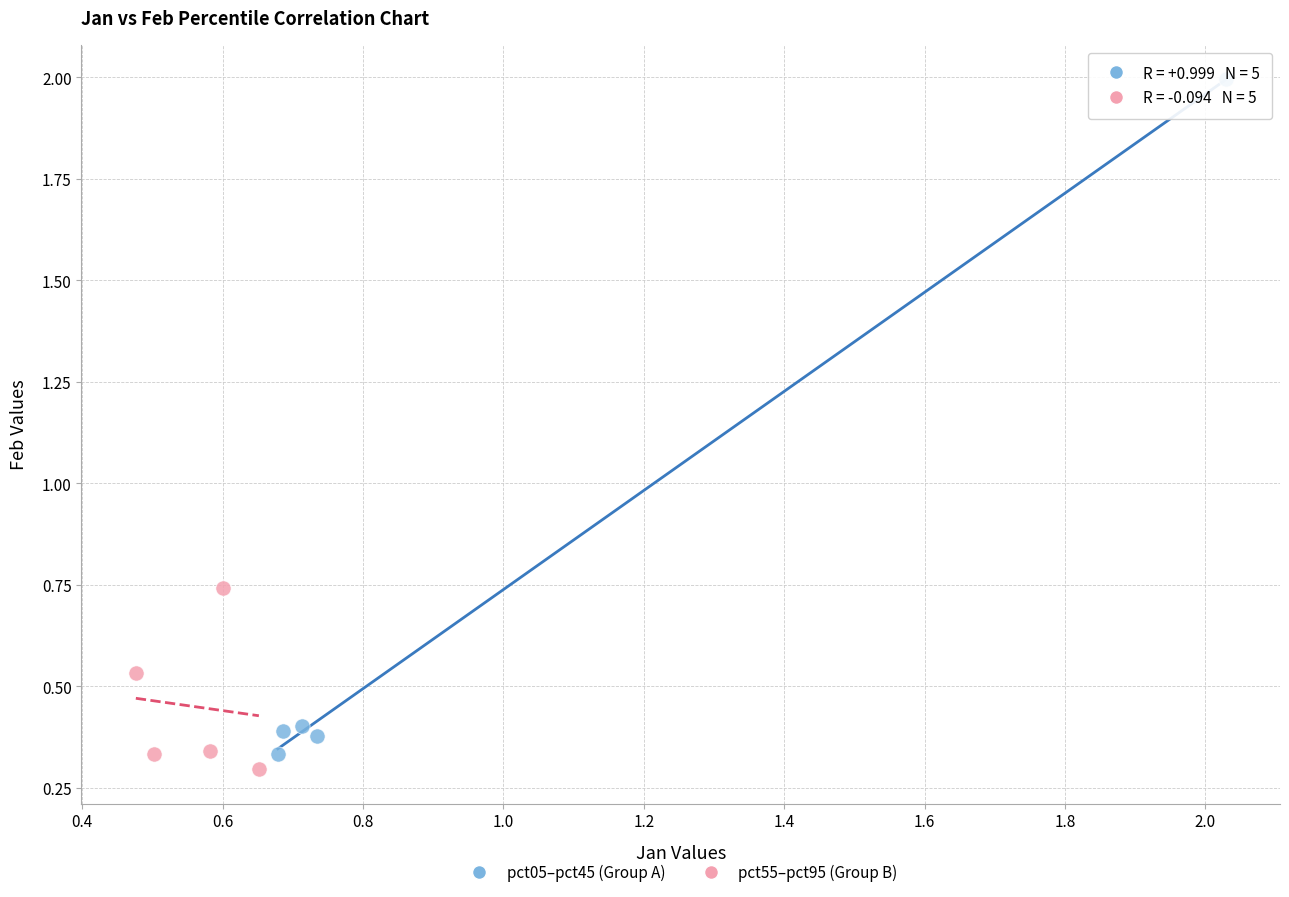

Which series reaches the maximum Y coordinate?

pct05–pct45 (Group A)